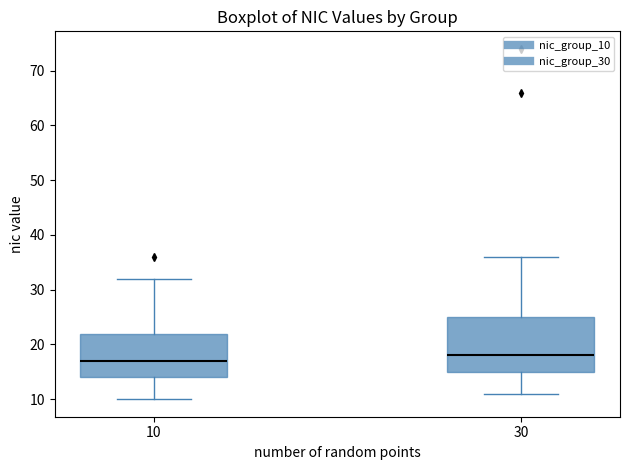

Which box's median line is the lowest?

10